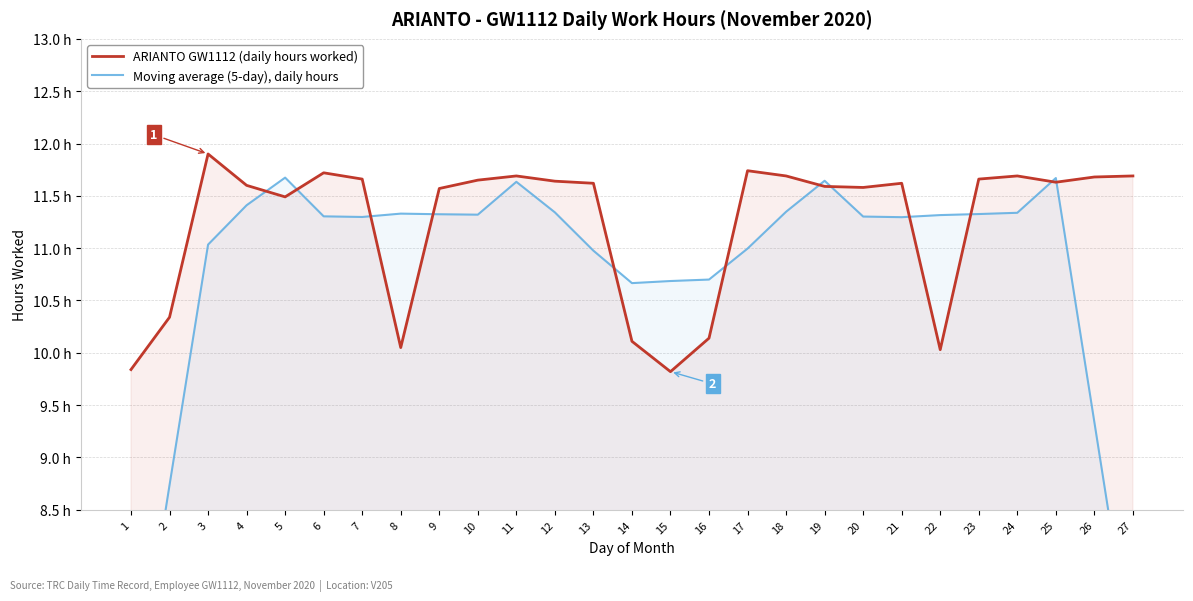

Reading left to right, extract all data points from this chart.

ARIANTO GW1112 (daily hours worked): 9.8	10.3	11.9	11.6	11.5	11.7	11.7	10.1	11.6	11.7	11.7	11.6	11.6	10.1	9.8	10.1	11.7	11.7	11.6	11.6	11.6	10.0	11.7	11.7	11.6	11.7	11.7
Moving average (5-day), daily hours: 6.4	8.7	11.0	11.4	11.7	11.3	11.3	11.3	11.3	11.3	11.6	11.3	11.0	10.7	10.7	10.7	11.0	11.3	11.6	11.3	11.3	11.3	11.3	11.3	11.7	9.3	7.0